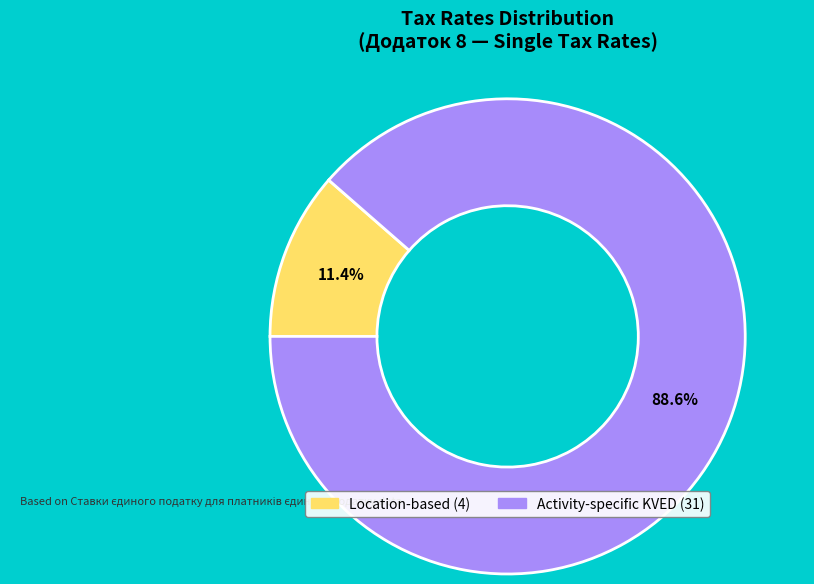

Is there any slice that represents more than half of the pie?

Yes